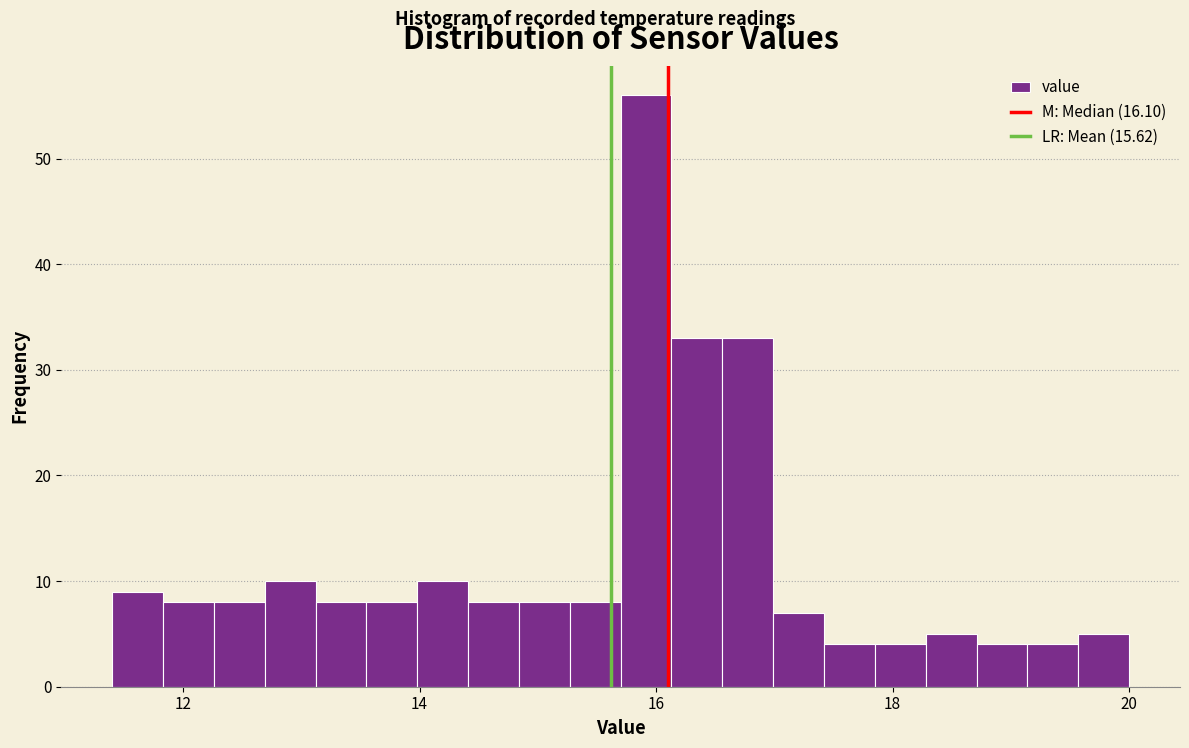

Read against the x-axis, roughly where is the centre of the tallest bar?

16.0